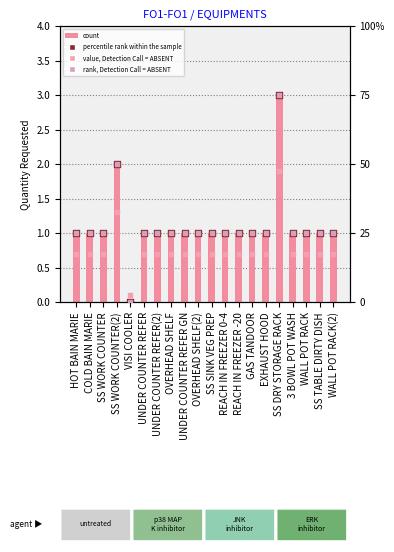

Which series has the largest total across all categories?

rank, Detection Call = ABSENT